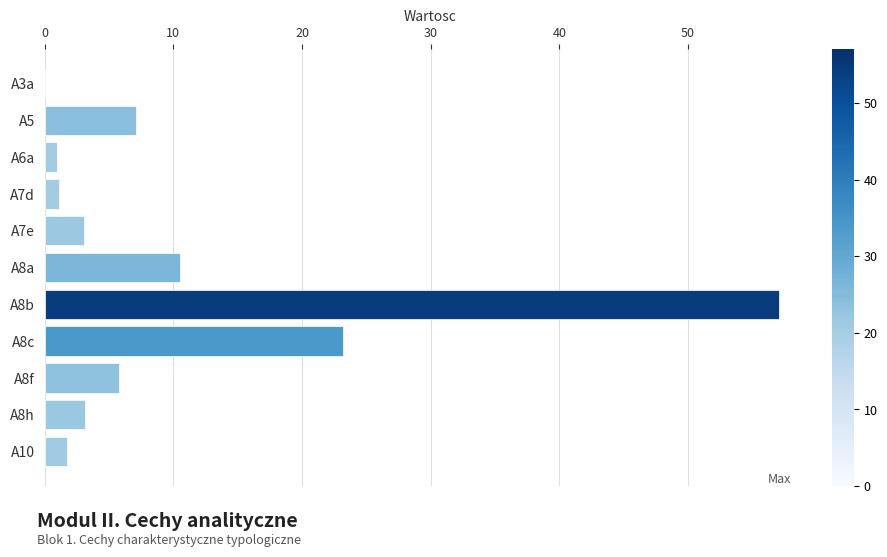

What is the maximum value shown in the chart?

57.1